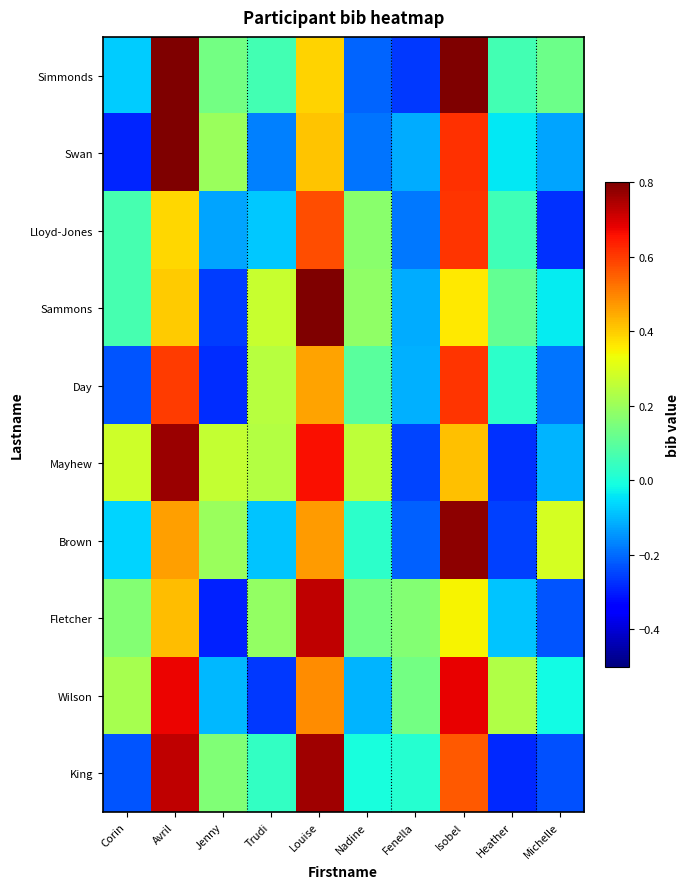

Between Avril and Corin, which is larger?

Avril